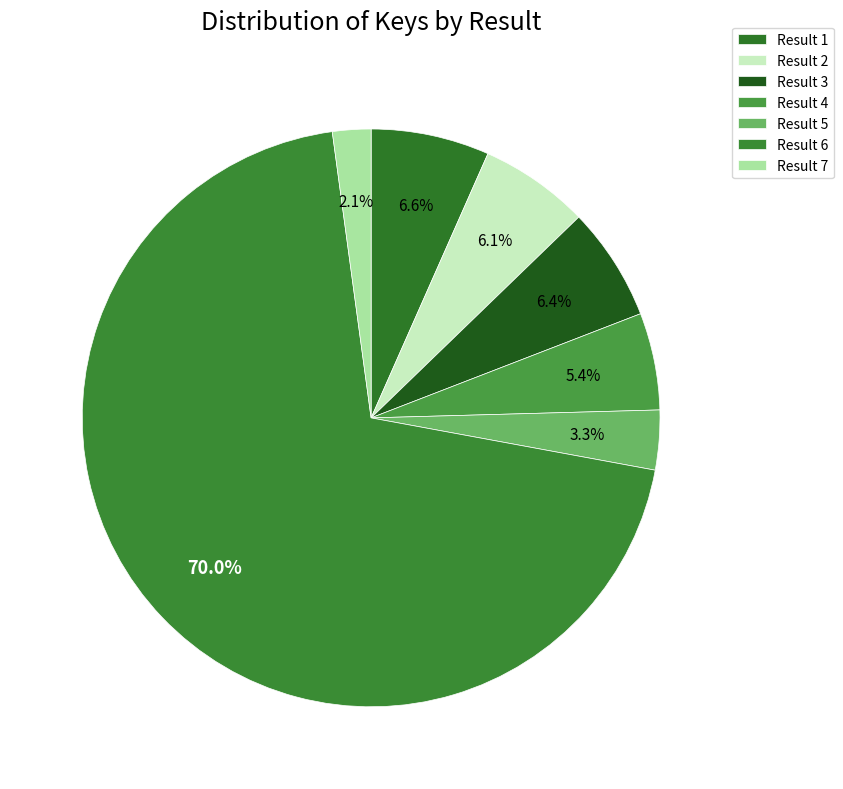

To the nearest percent, what is the average slice percentage?

14%